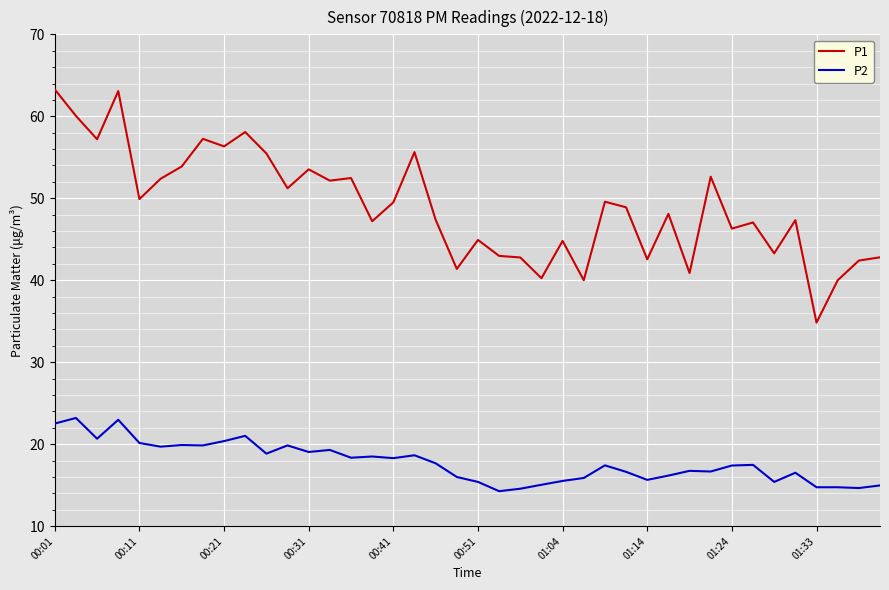

Does the chart have visible grid lines?

Yes